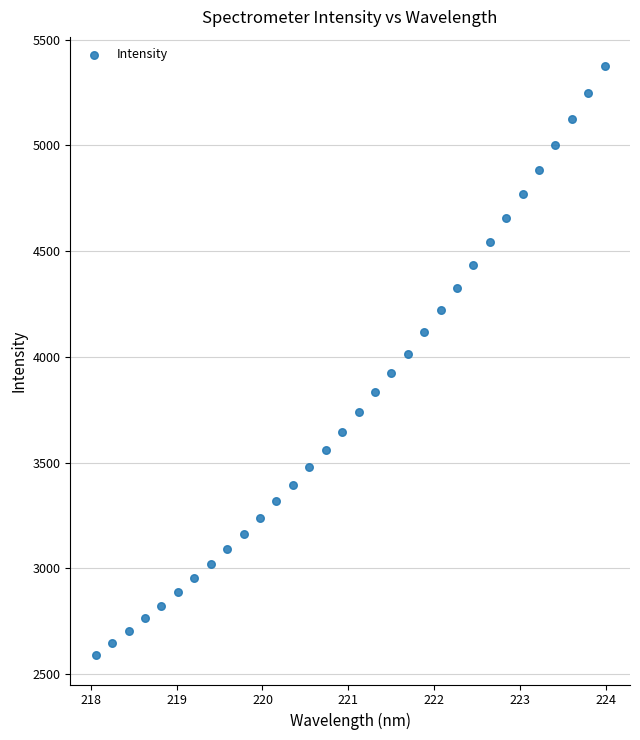

What is the range of X values (max minus min)?

5.9